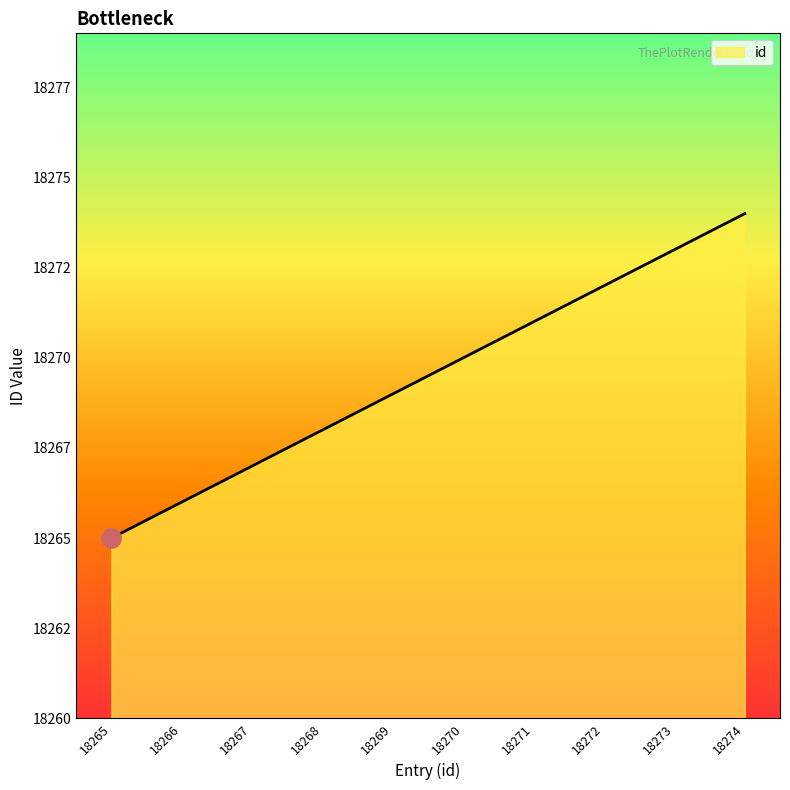

The chart shows a value of 30126 at 18274. True or false?

False